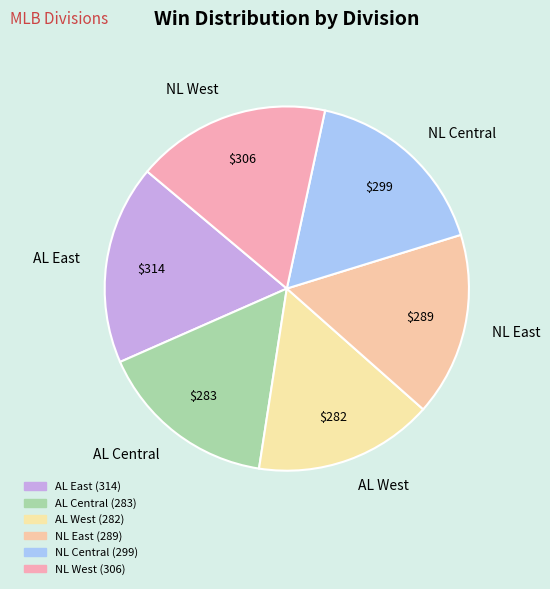

Is the sum of AL East and AL West greater than half?

No